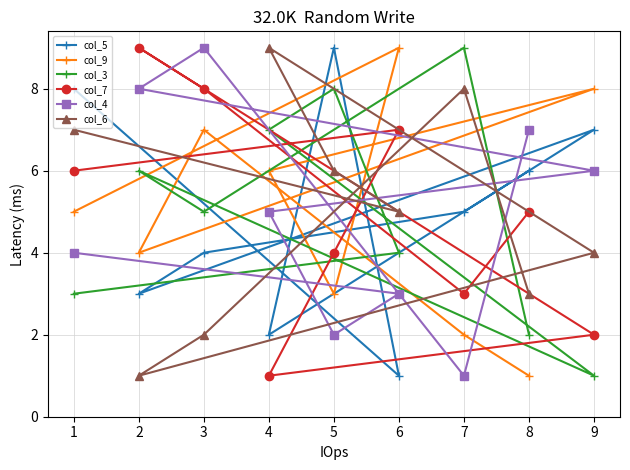

Which series ends up on top after the final intersection of col_7 and col_5?

col_5